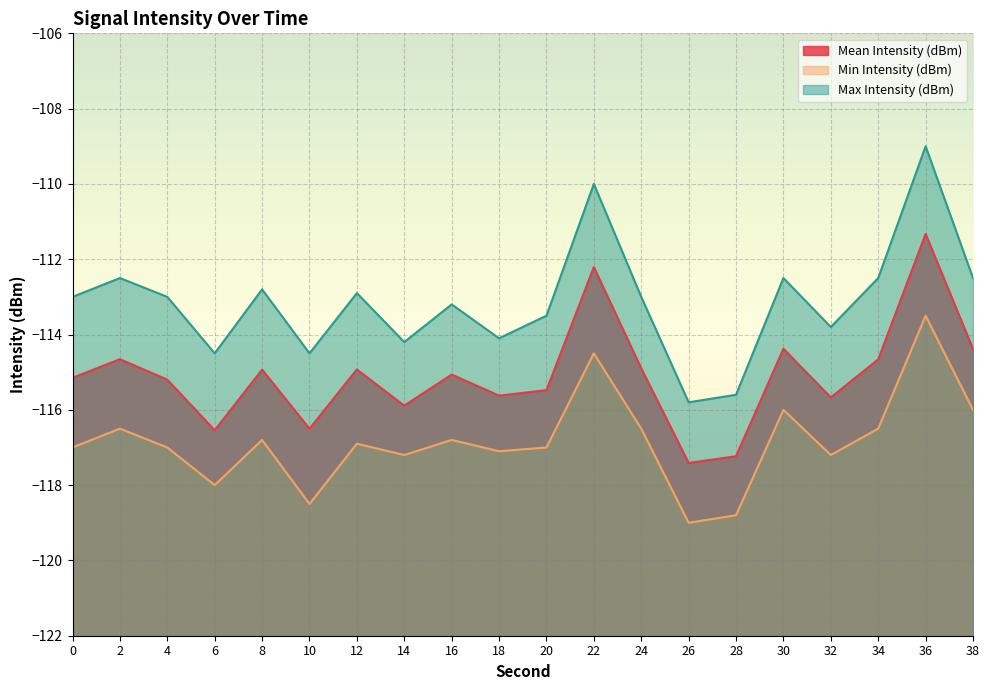

Which series has the widest spread of values?

Max Intensity (dBm)